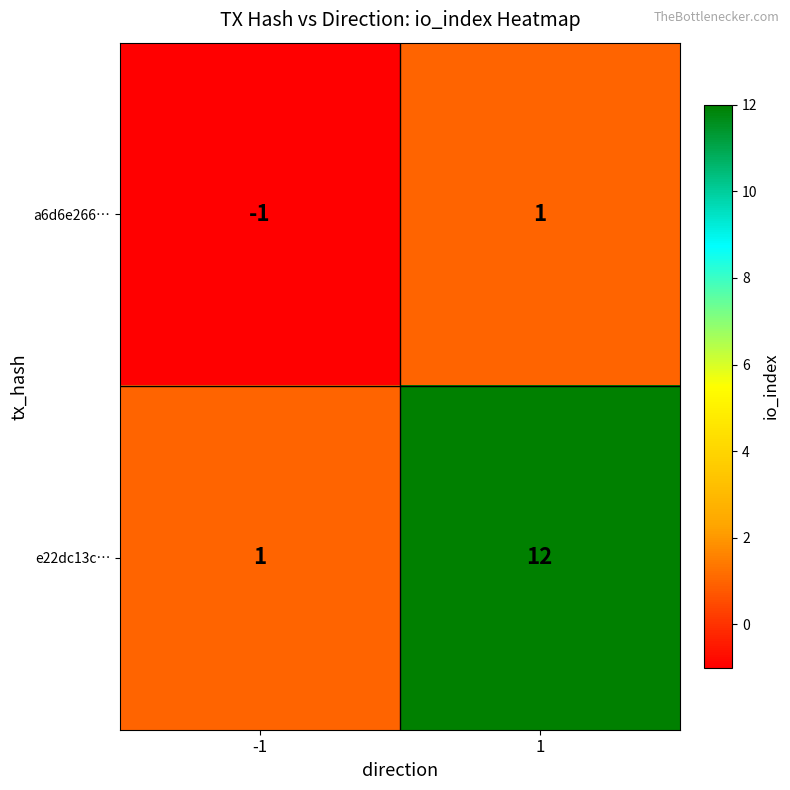

Reading left to right, what are all the values shown in this chart?

a6d6e266…: -1=-1	1=1
e22dc13c…: -1=1	1=12